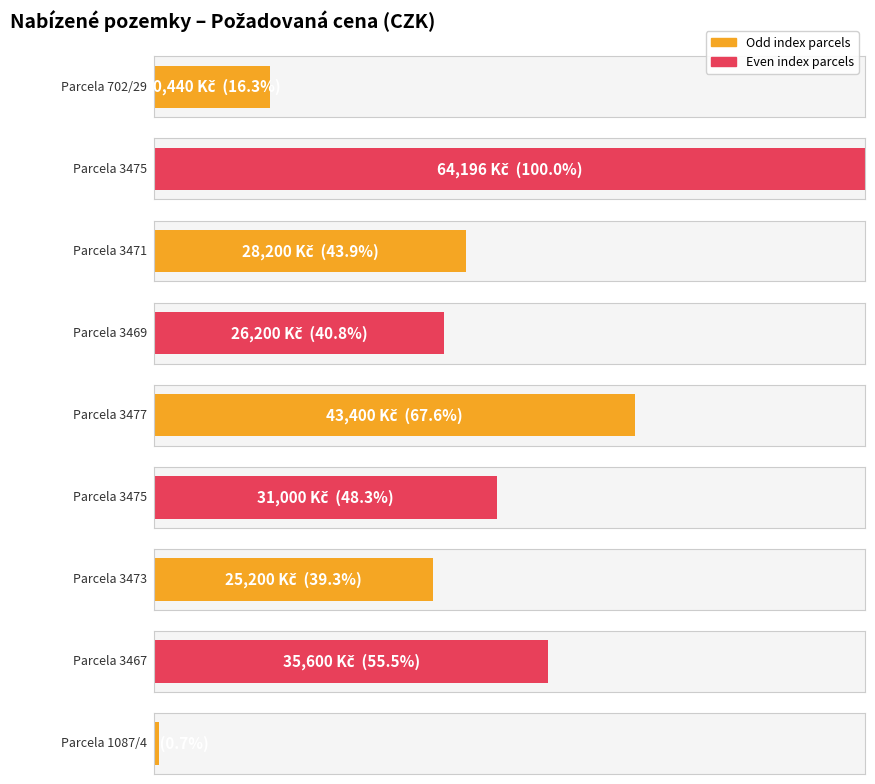

What is the difference between the second highest and minimum values?

42960